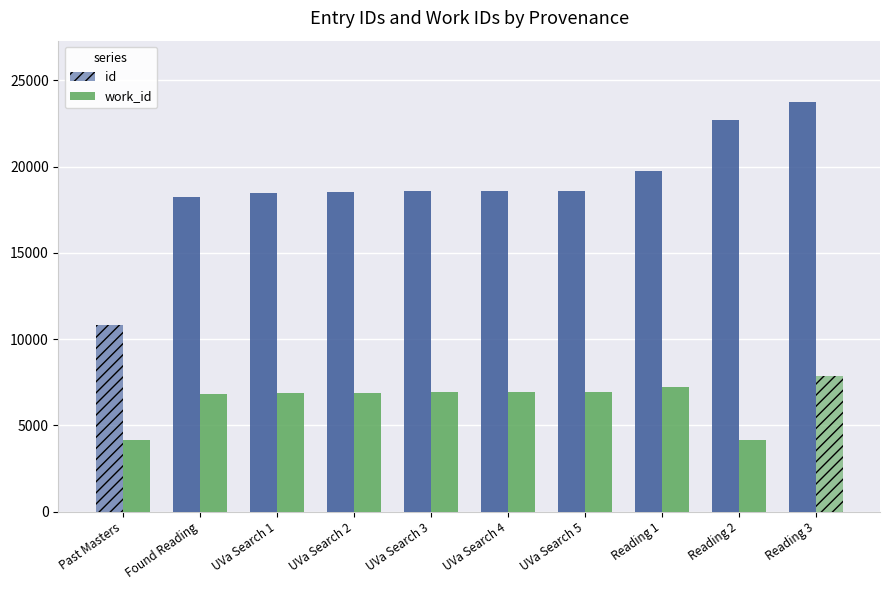

How many values in the id series are below 18575?

5